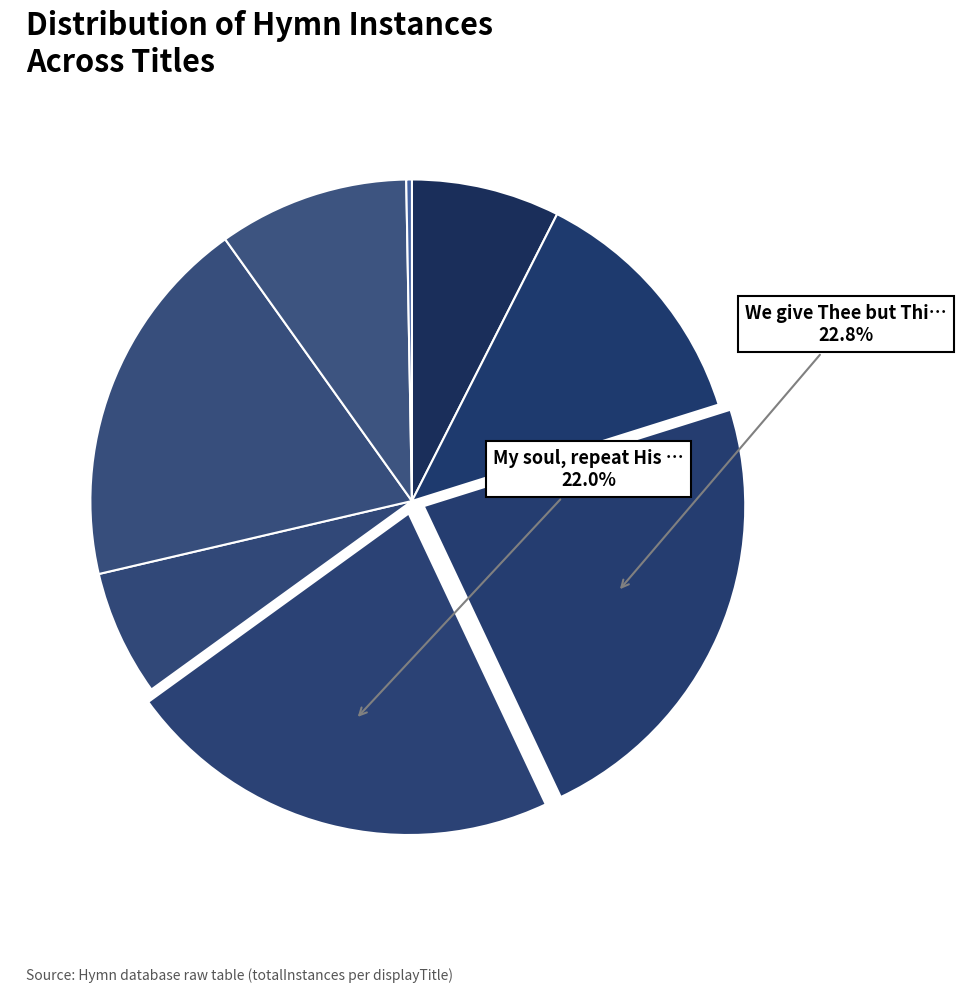

How many slices are in this pie chart?

8